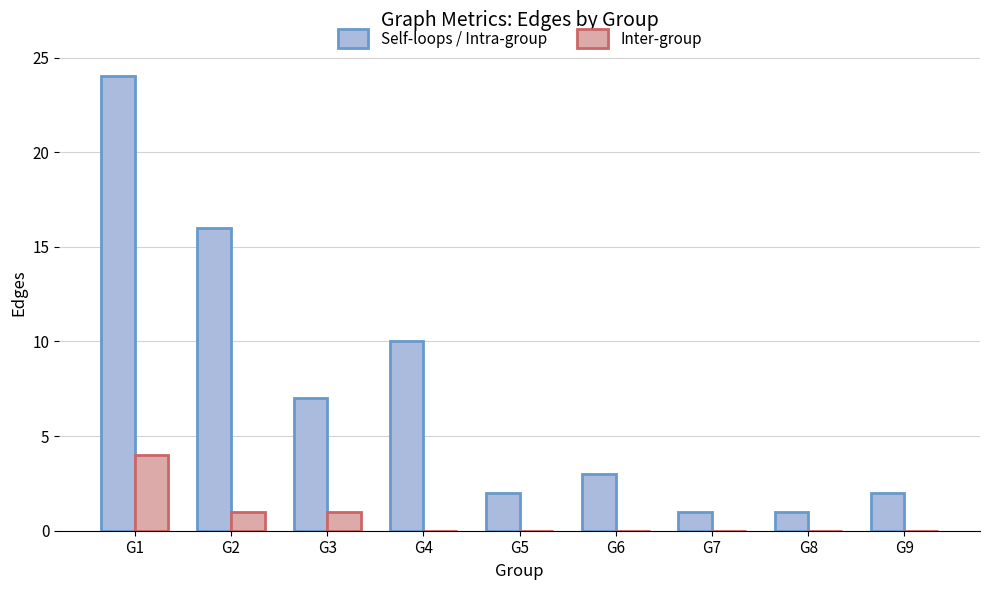

The Self-loops / Intra-group series shows 3 at G4. True or false?

False